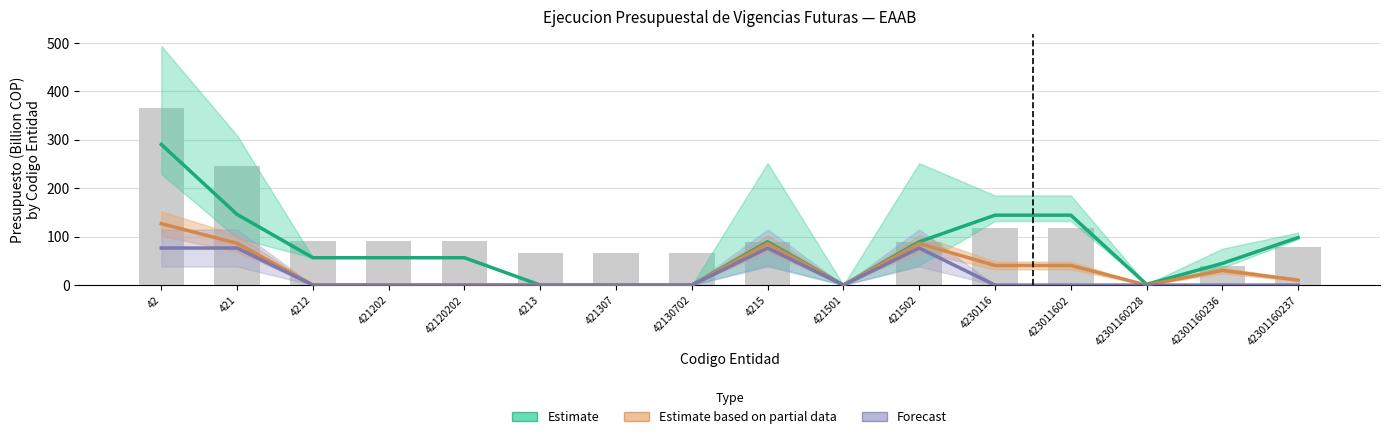

What is the label of the 8th bar from the right?

4215